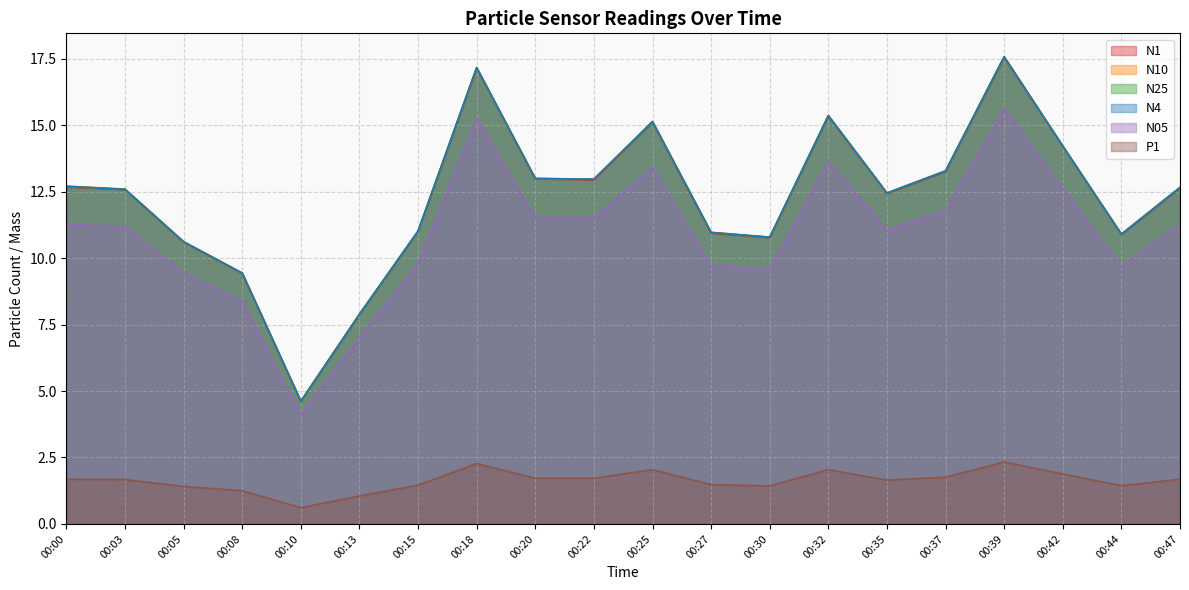

What value does the N25 series have at 00:15?

11.0